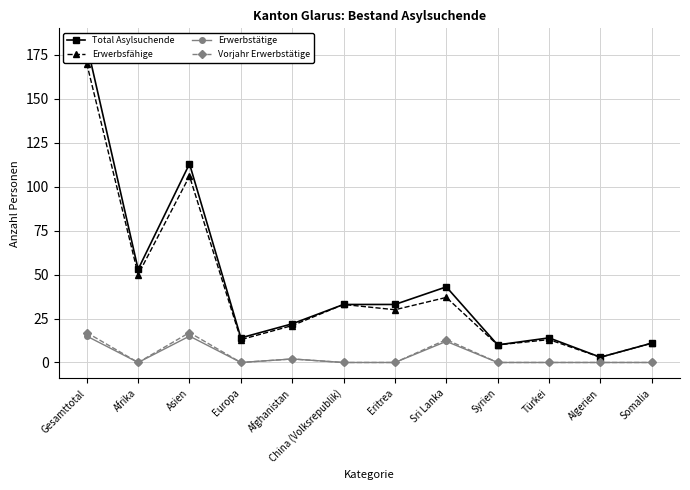

Reading right to left, list all the values displayed in this chart.

Total Asylsuchende: Somalia=11	Algerien=3	Türkei=14	Syrien=10	Sri Lanka=43	Eritrea=33	China (Volksrepublik)=33	Afghanistan=22	Europa=14	Asien=113	Afrika=53	Gesamttotal=181
Erwerbsfähige: Somalia=11	Algerien=3	Türkei=13	Syrien=10	Sri Lanka=37	Eritrea=30	China (Volksrepublik)=33	Afghanistan=21	Europa=13	Asien=106	Afrika=50	Gesamttotal=170
Erwerbstätige: Somalia=0	Algerien=0	Türkei=0	Syrien=0	Sri Lanka=12	Eritrea=0	China (Volksrepublik)=0	Afghanistan=2	Europa=0	Asien=15	Afrika=0	Gesamttotal=15
Vorjahr Erwerbstätige: Somalia=0	Algerien=0	Türkei=0	Syrien=0	Sri Lanka=13	Eritrea=0	China (Volksrepublik)=0	Afghanistan=2	Europa=0	Asien=17	Afrika=0	Gesamttotal=17